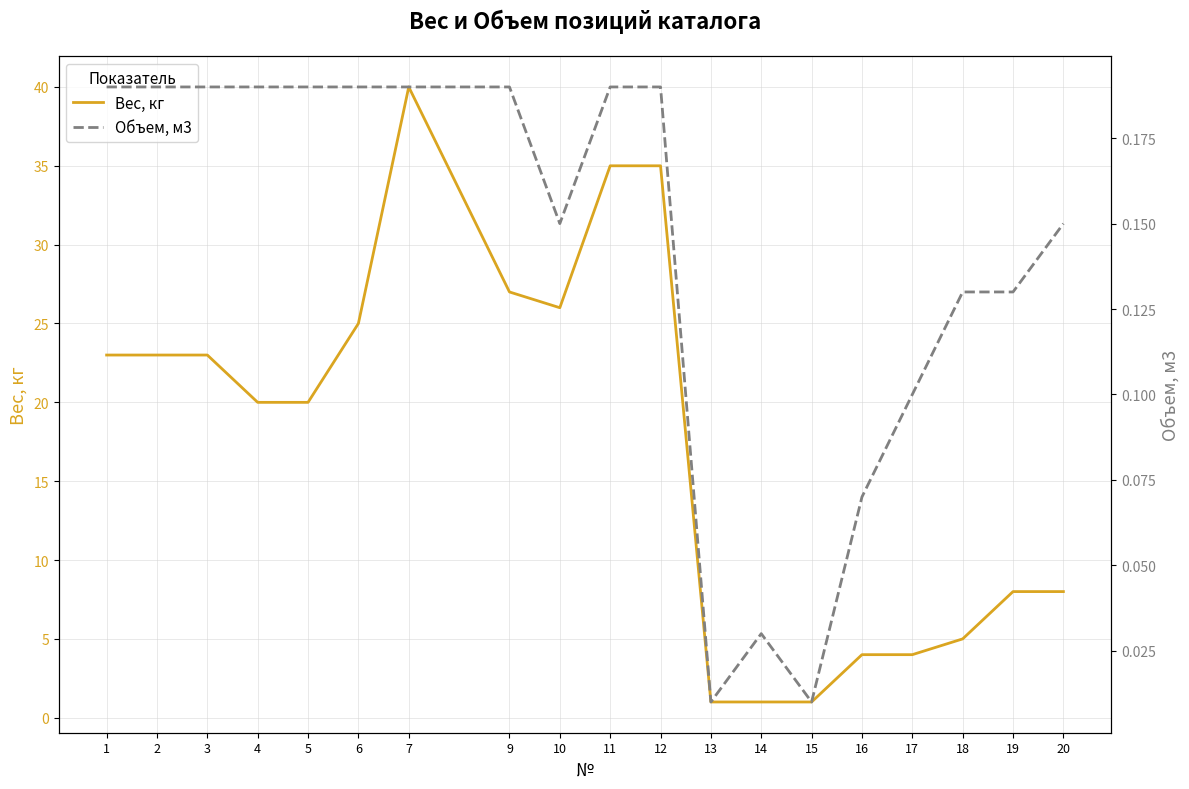

True or false: Объем, м3 and Вес, кг intersect in this chart.

False